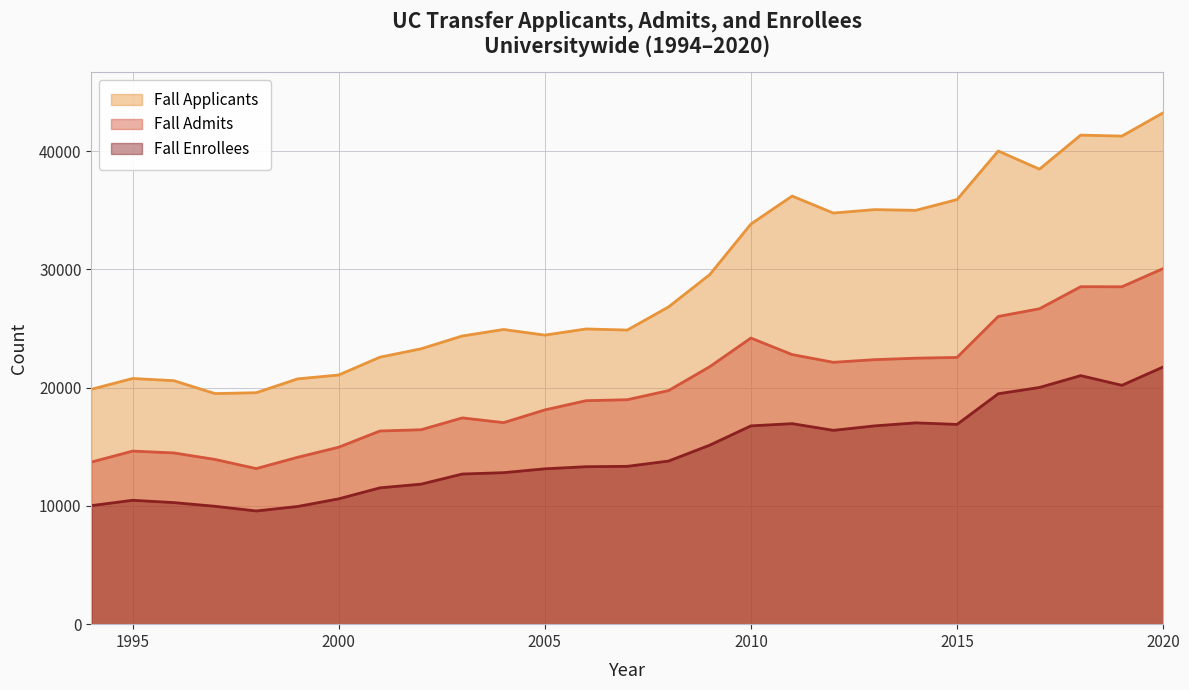

How many categories are shown in the chart?

27